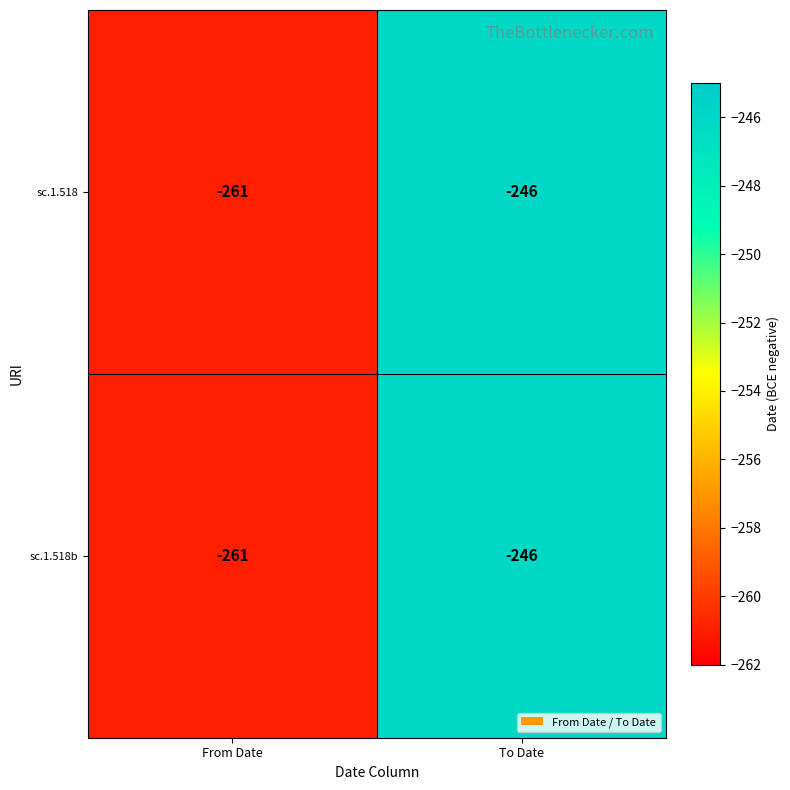

True or false: sc.1.518 has a value of -261 at From Date.

True